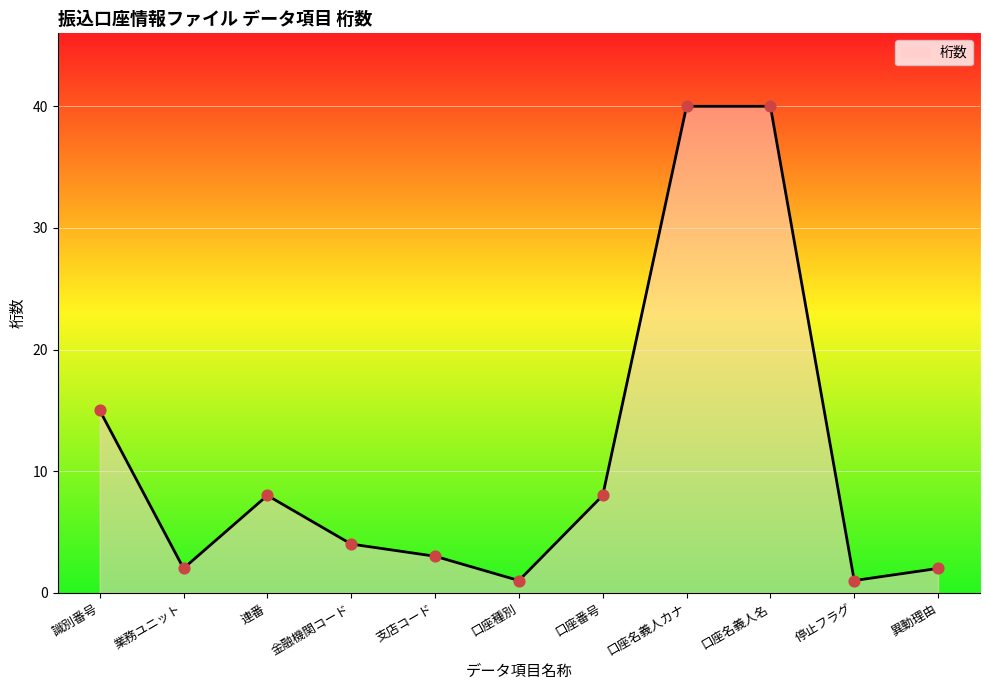

What is the change in value from 連番 to 口座名義人カナ?

+32